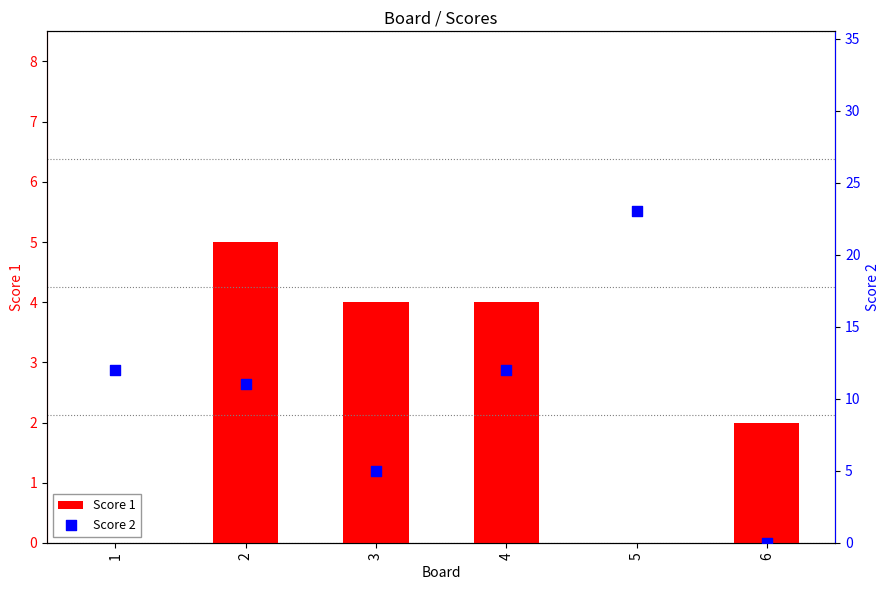

Which series reaches the maximum Y coordinate?

Score 2